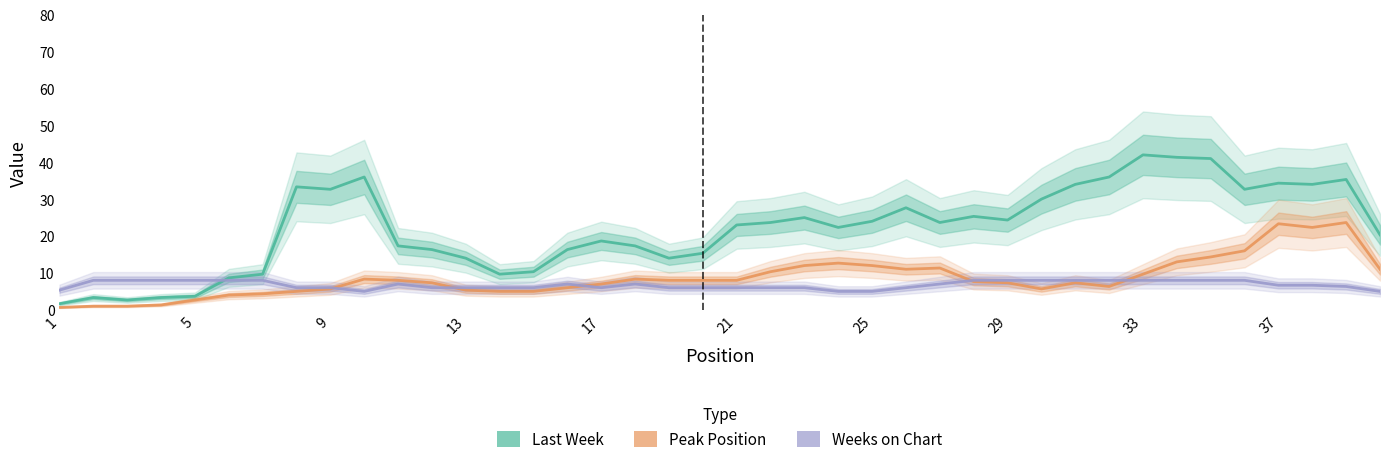

Does the chart have visible grid lines?

No